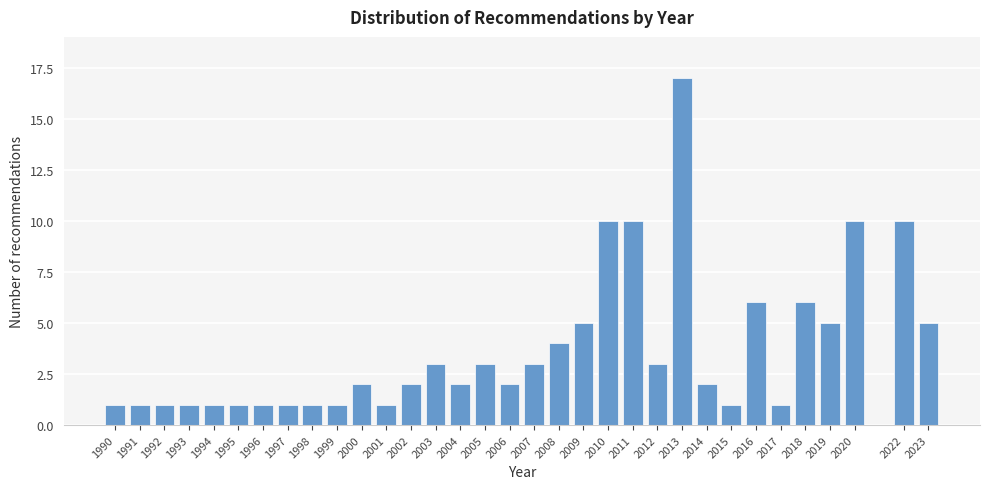

What is the sum of all values?

123